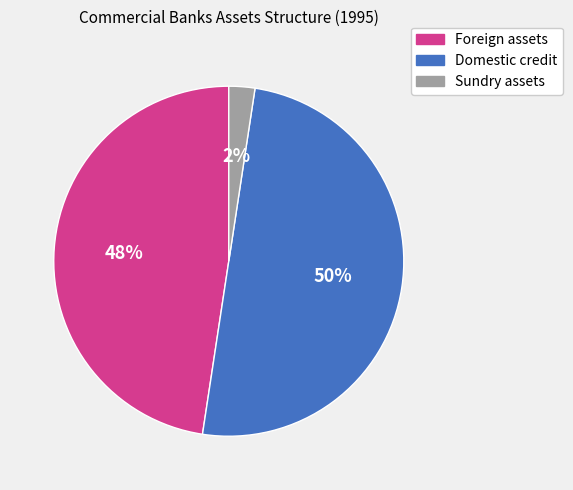

Is Sundry assets the majority of the pie?

No